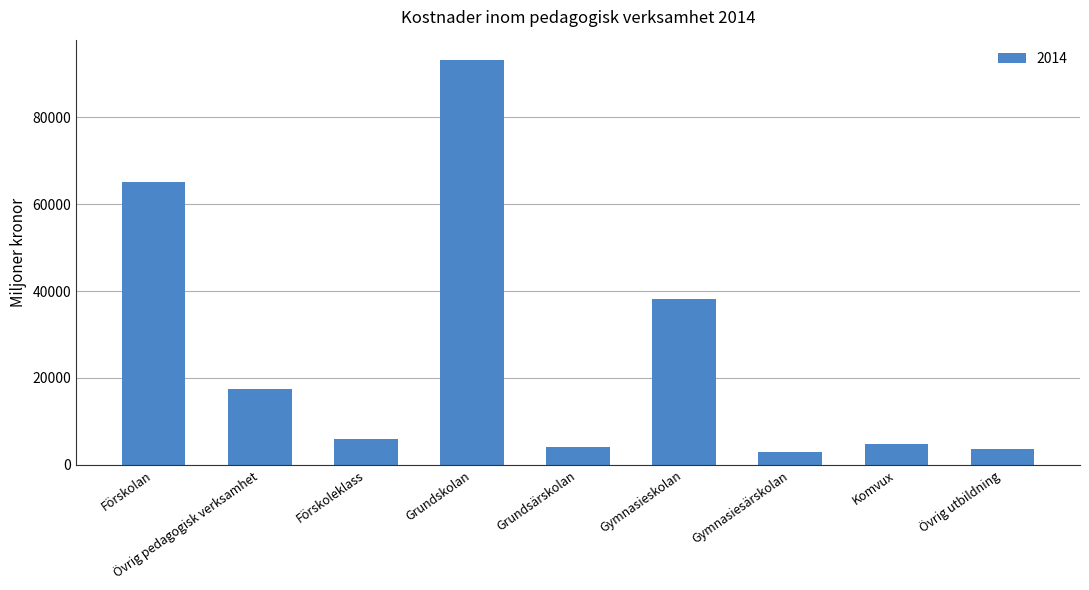

Reading left to right, extract all data points from this chart.

Förskolan=65092.5	Övrig pedagogisk verksamhet=17541.7	Förskoleklass=5884.5	Grundskolan=93206.6	Grundsärskolan=4136.6	Gymnasieskolan=38124.8	Gymnasiesärskolan=2911.4	Komvux=4769.7	Övrig utbildning=3647.3